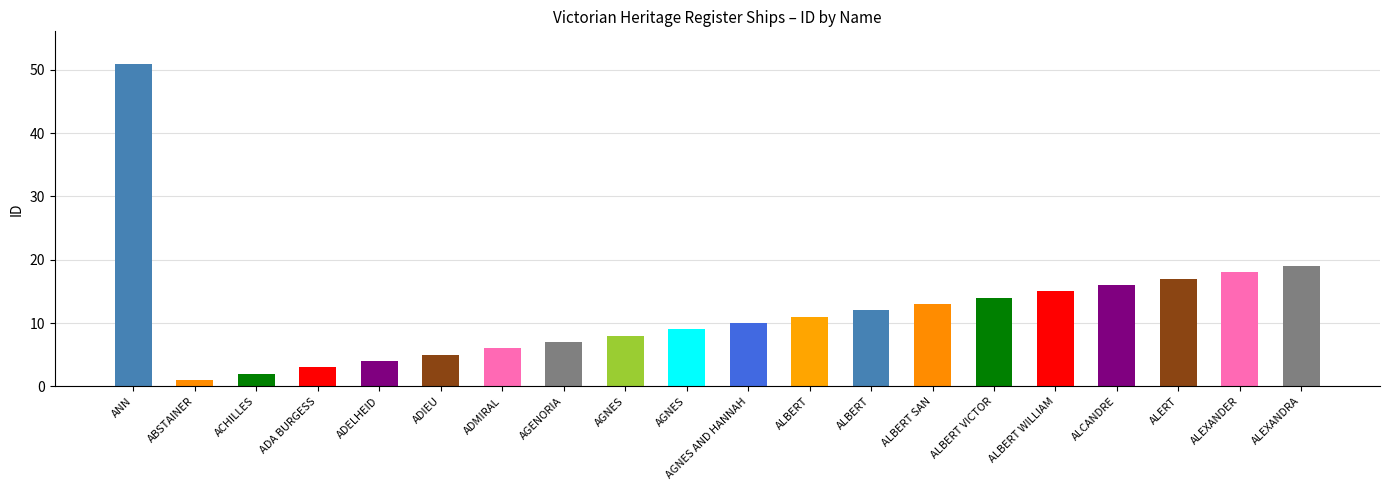

At which label does the data first exceed 11?

ANN